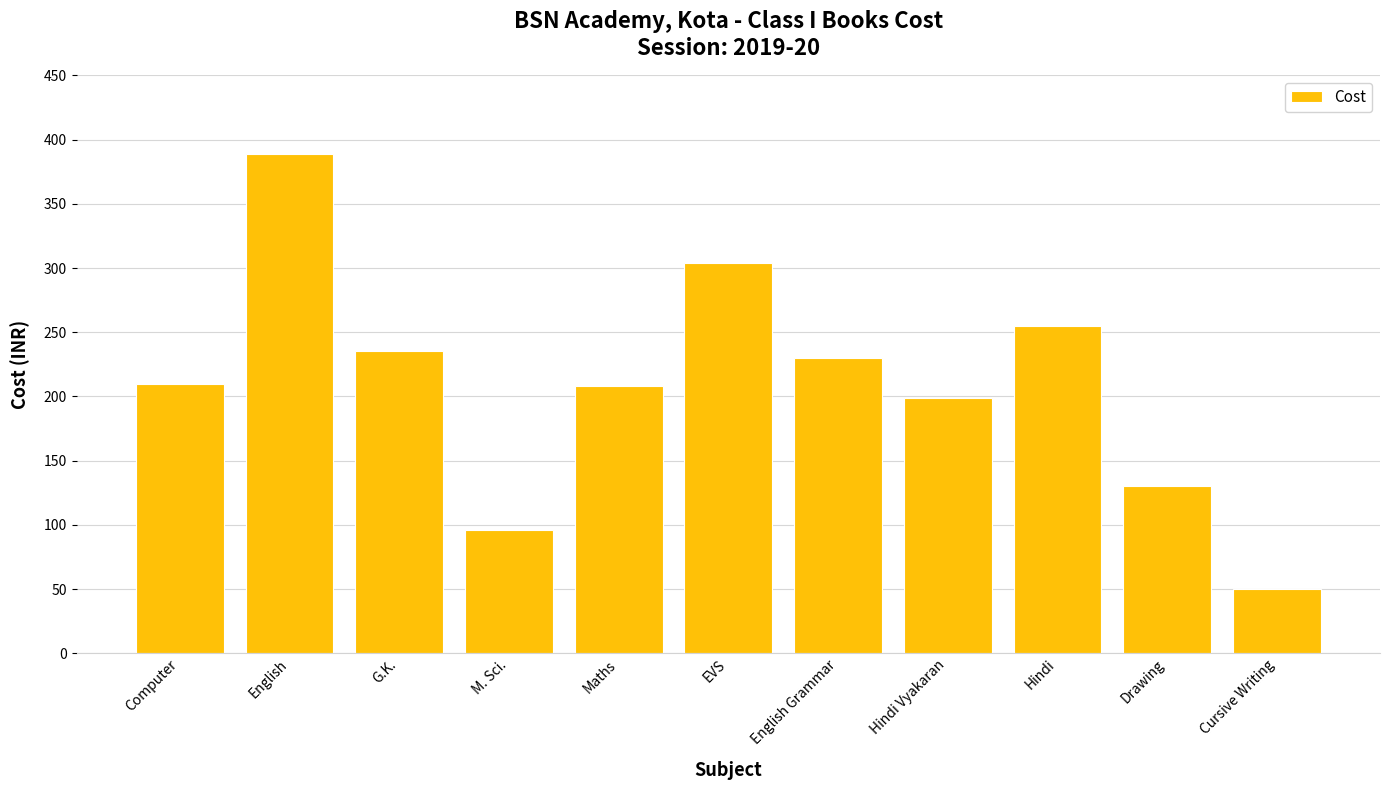

What is the label of the 3rd bar from the left?

G.K.